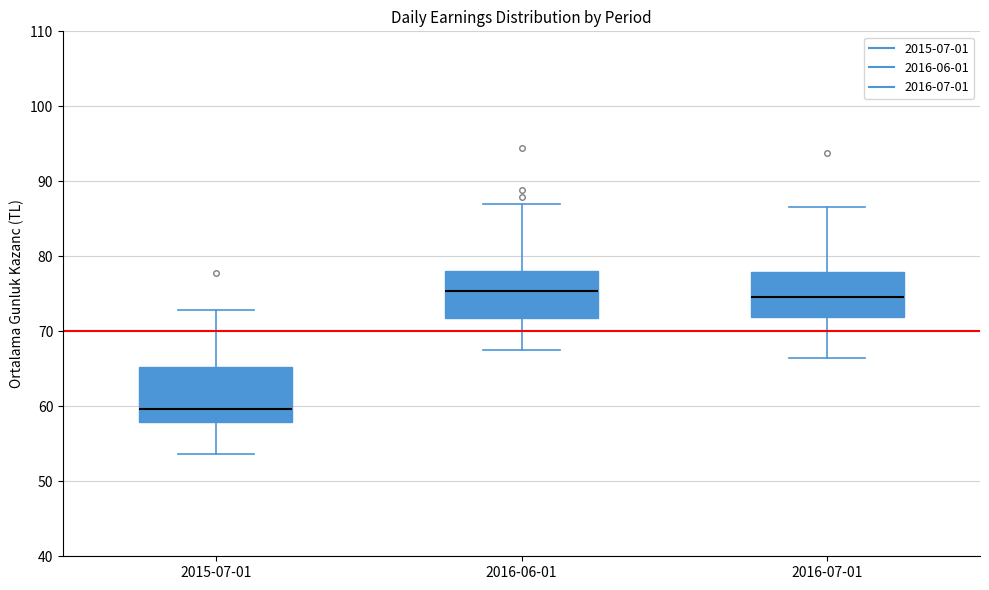

Where is the lower edge of the box for 2015-07-01 on the y-axis? The values are not printed on the chart, so give them approximately, as read against the axis.

58